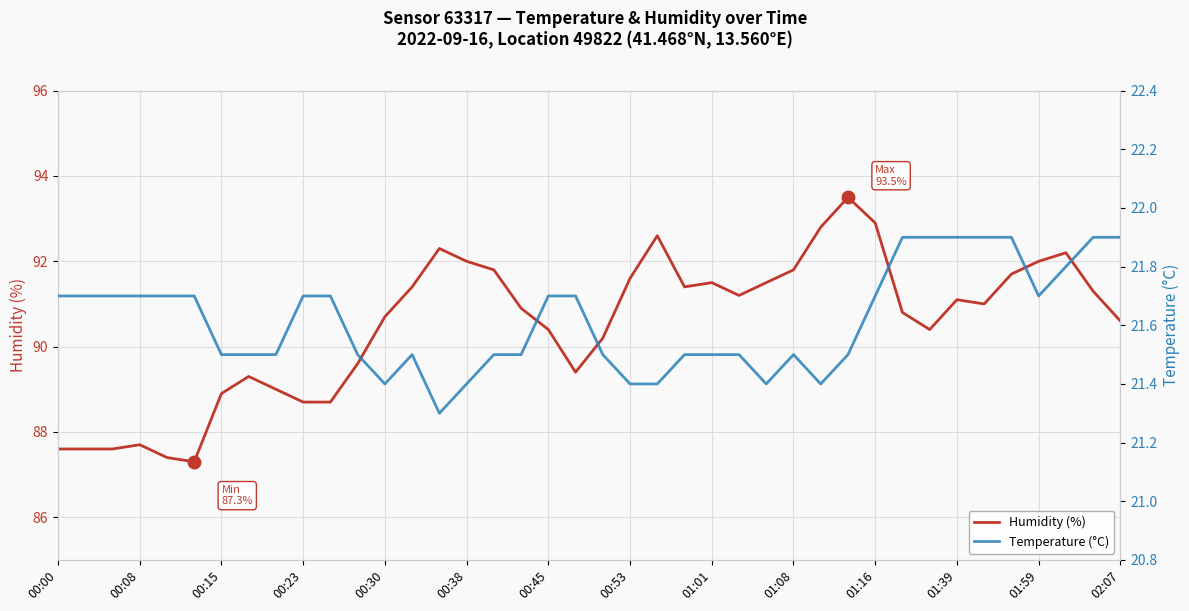

Is it true that Humidity (%) equals 88.9 at 00:15?

True